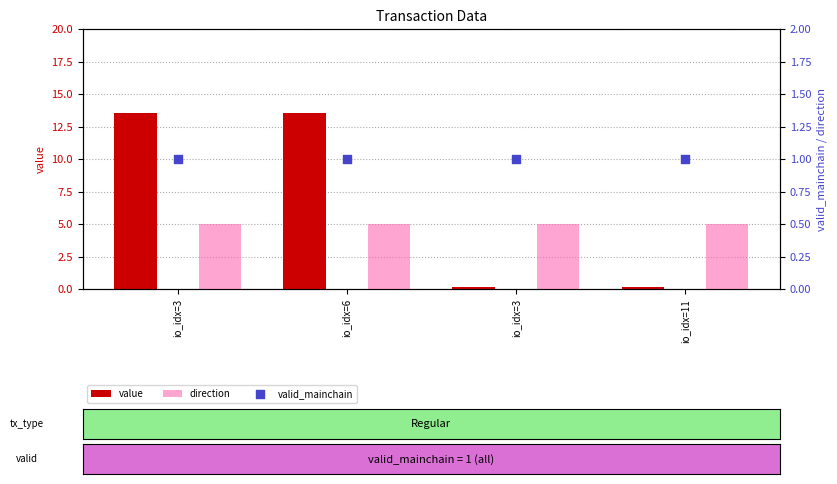

Which series reaches the minimum Y coordinate?

value